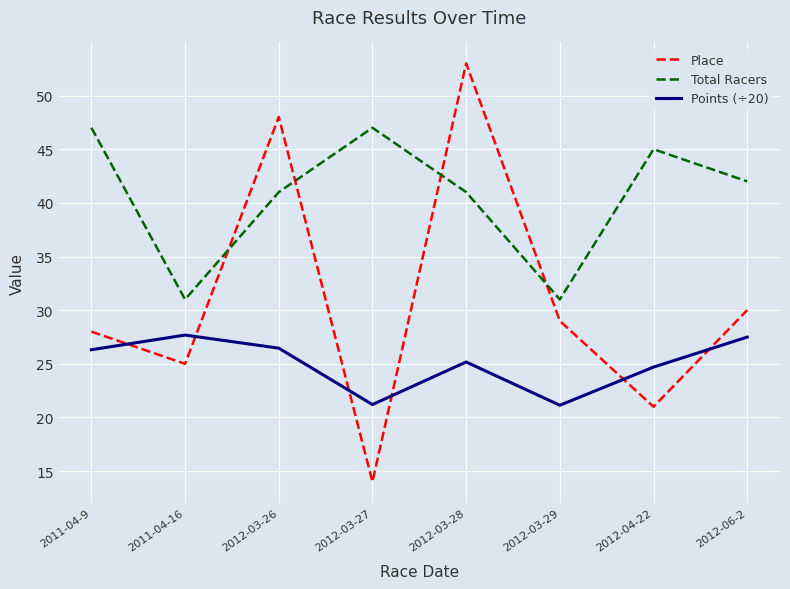

What is the difference between the maximum and minimum values in the Place series?

39.0